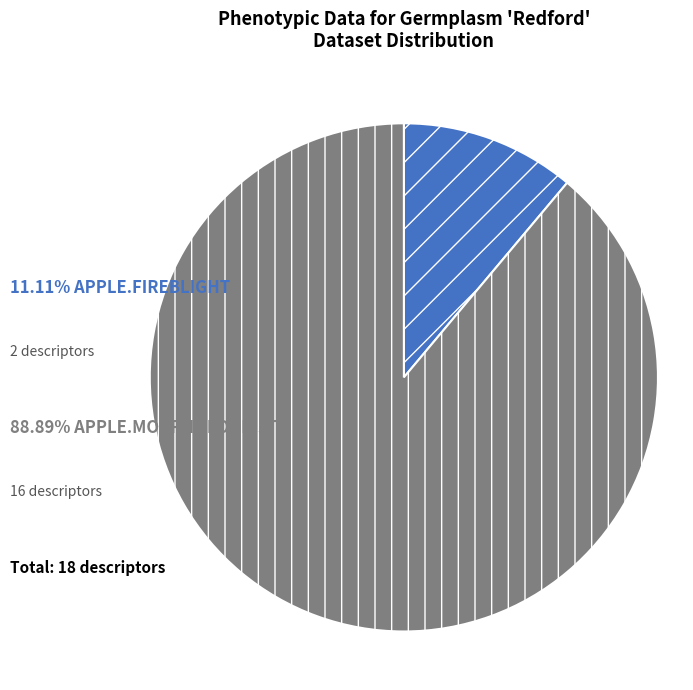

Is there a majority slice in this chart?

Yes